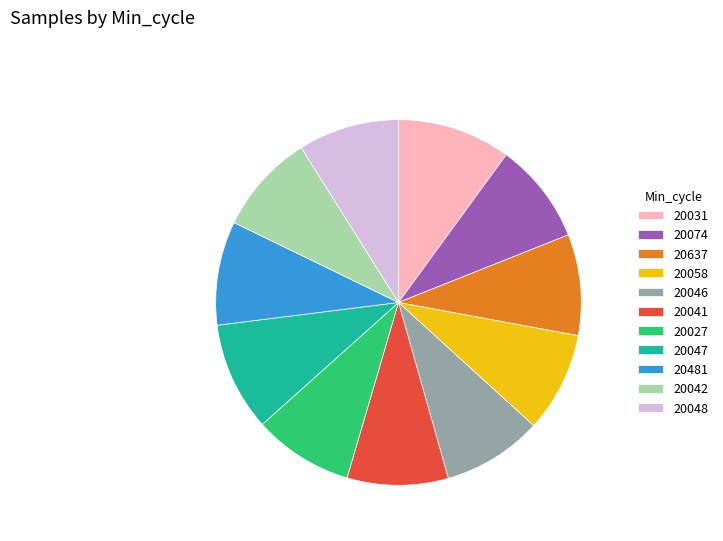

Approximately how many times larger is the value at 20048 compared to 20047?

0.9